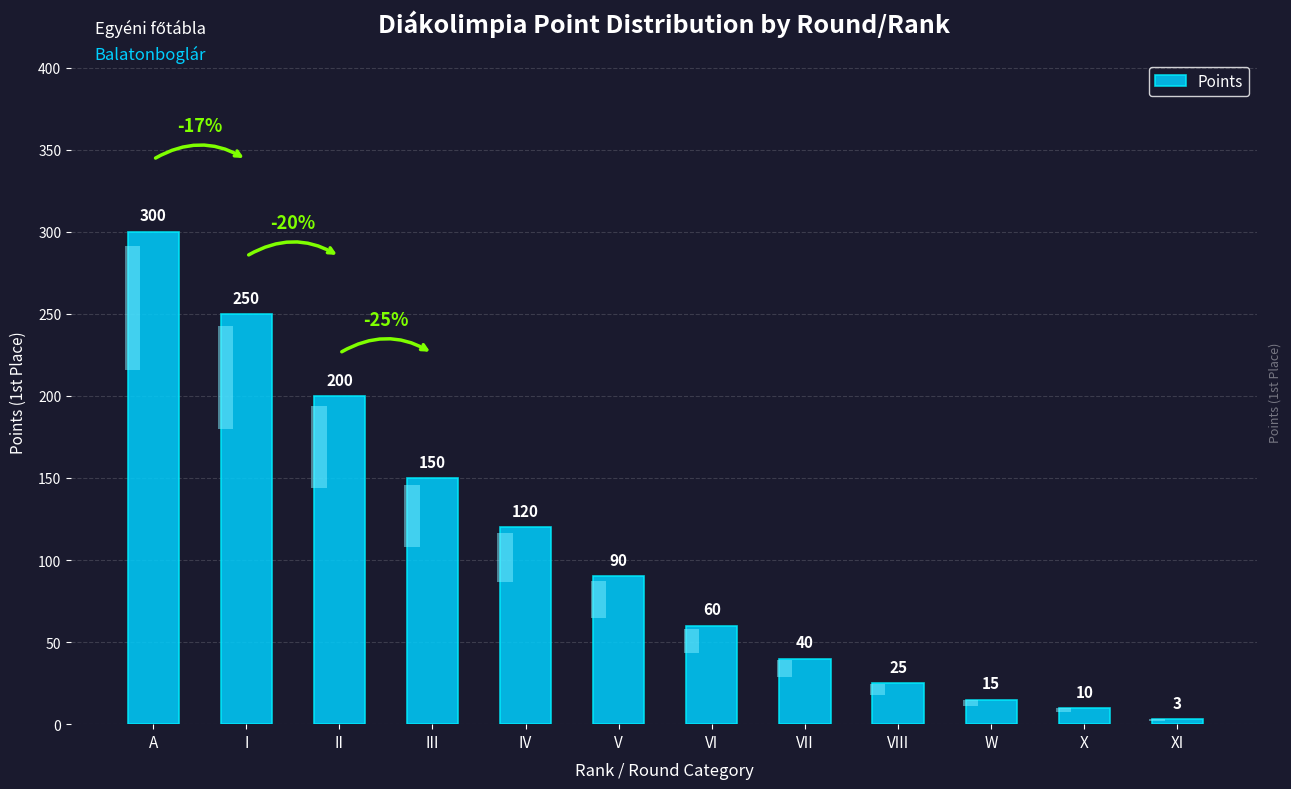

How many data points does each series have?

12